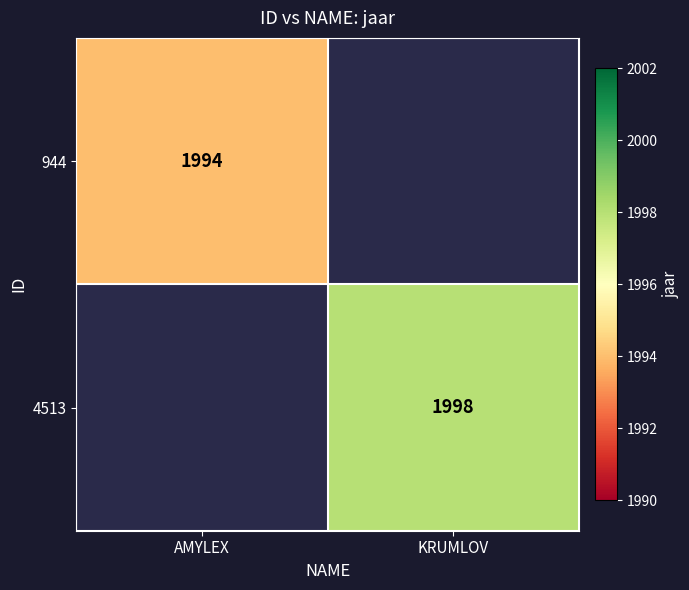

True or false: 944 has a value of 2956 at AMYLEX.

False